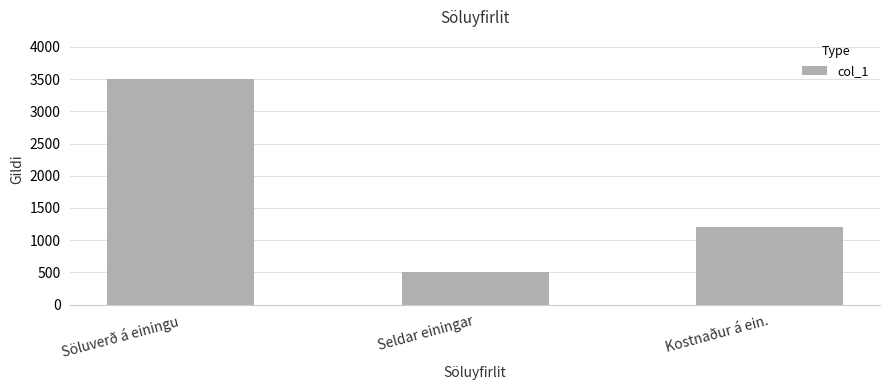

What is the difference between the second highest and minimum values?

700